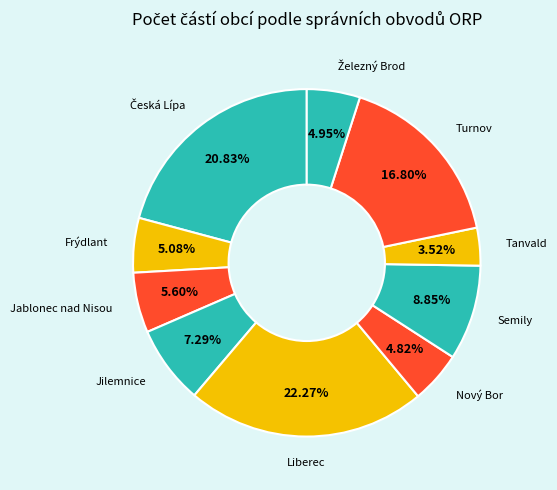

Which has a higher value, Jablonec nad Nisou or Jilemnice?

Jilemnice